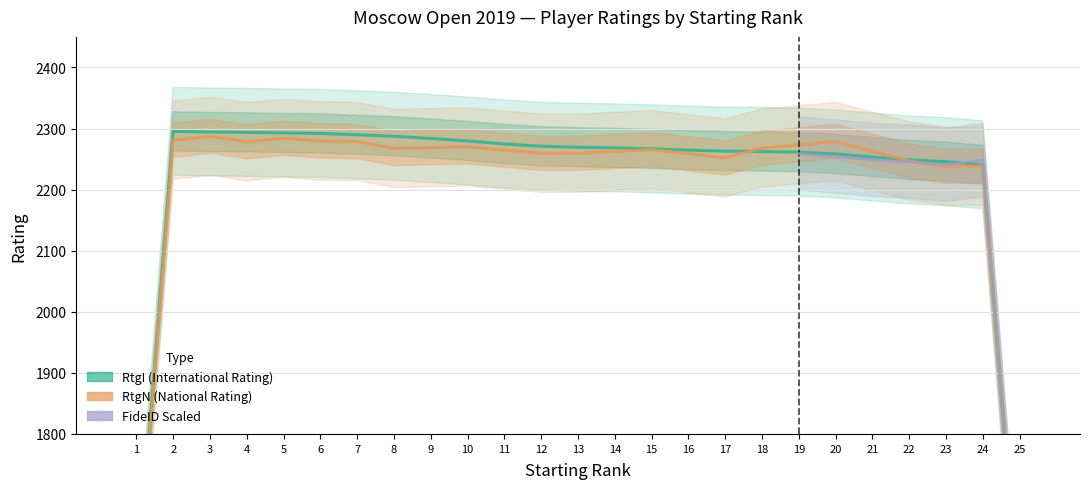

Which series has the widest spread of values?

RtgN